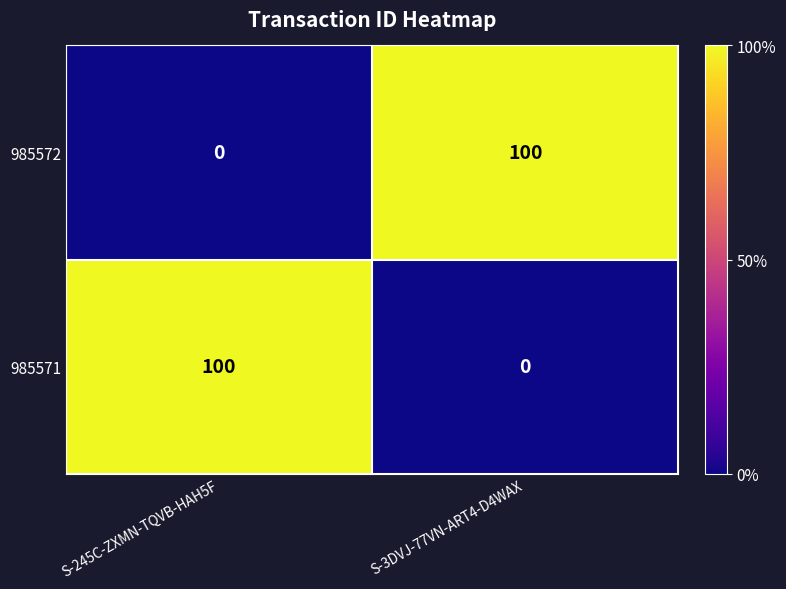

Where is 985572 nearest to the value 50?

S-245C-ZXMN-TQVB-HAH5F